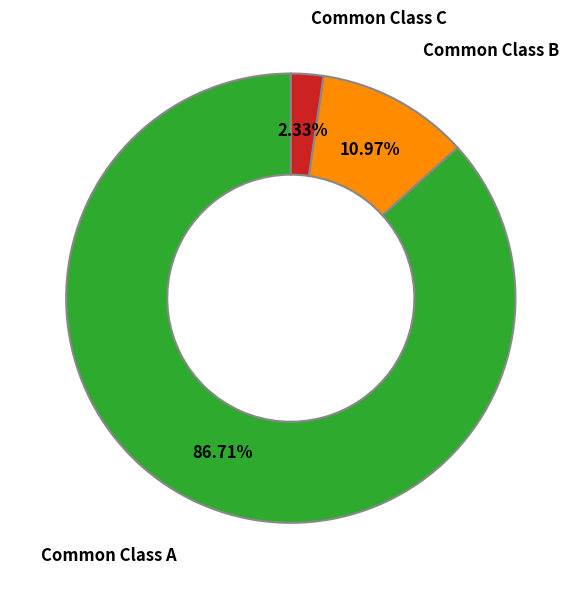

How many segments does this pie chart have?

3